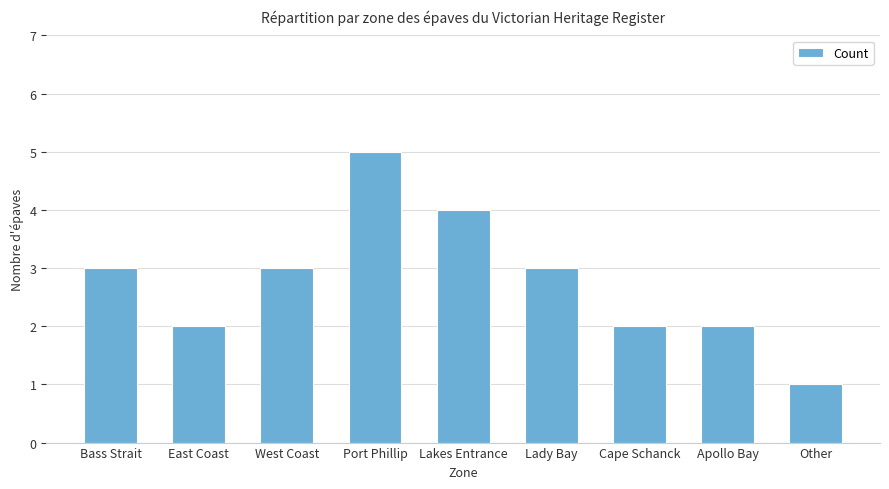

What is the approximate value at Lady Bay?

3